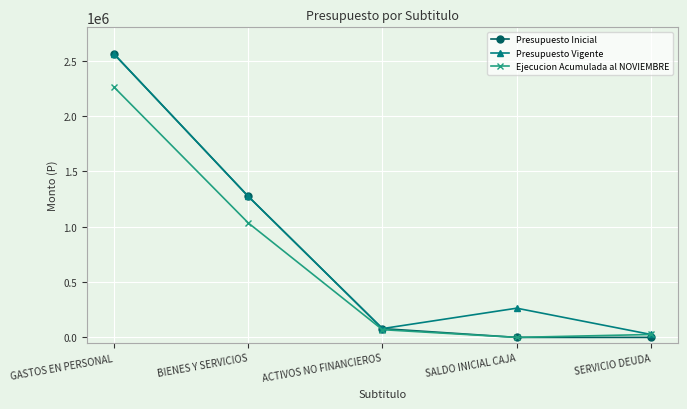

Is the value of Ejecucion Acumulada al NOVIEMBRE at SERVICIO DEUDA greater than the value of Presupuesto Vigente at GASTOS EN PERSONAL?

No